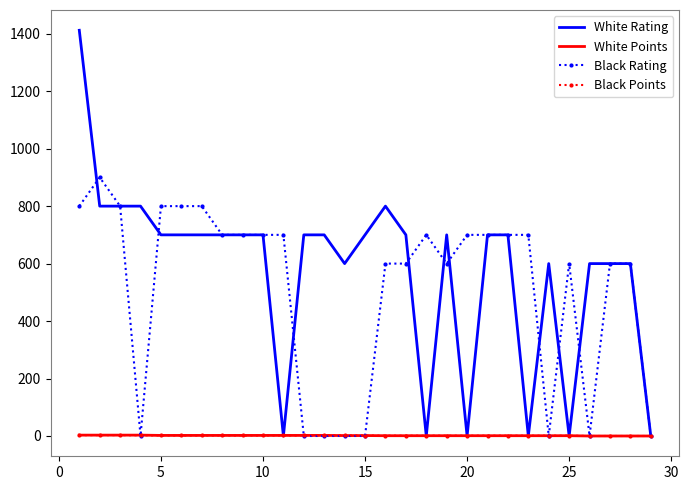

Which series has the widest spread of values?

White Rating